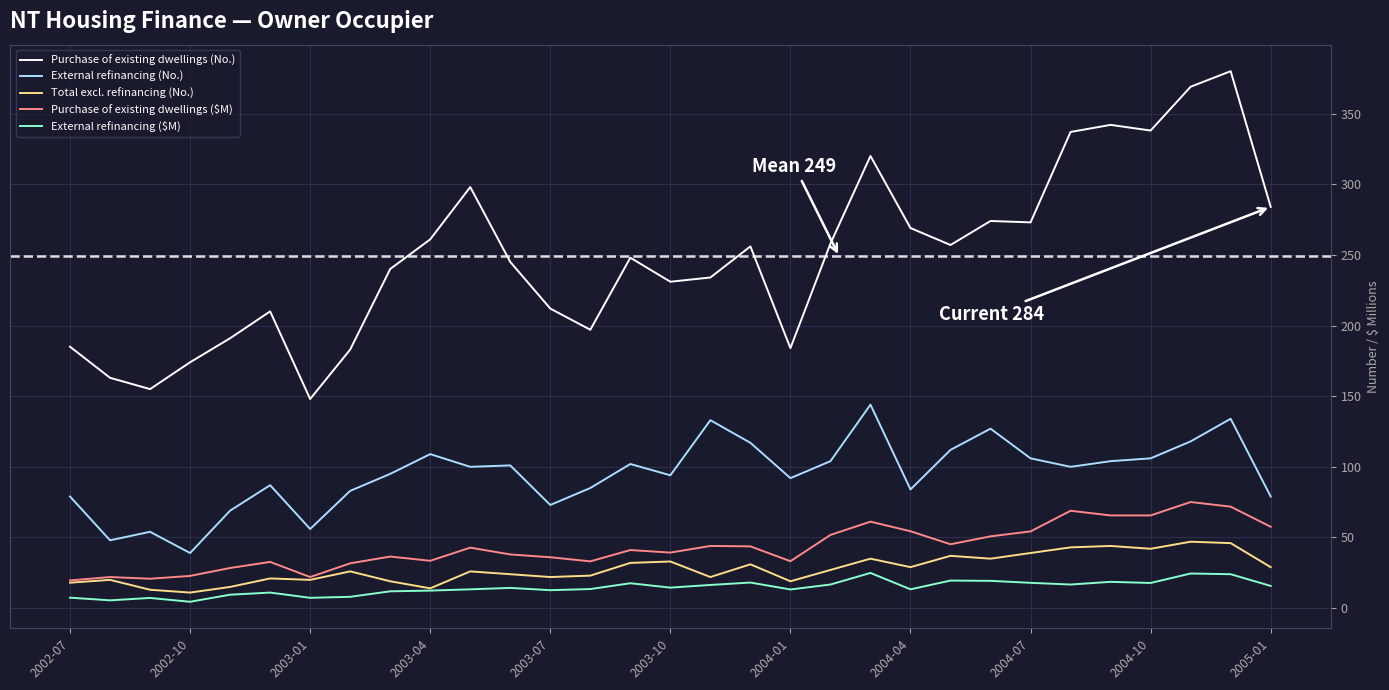

Does the chart display data point markers on the line(s)?

No